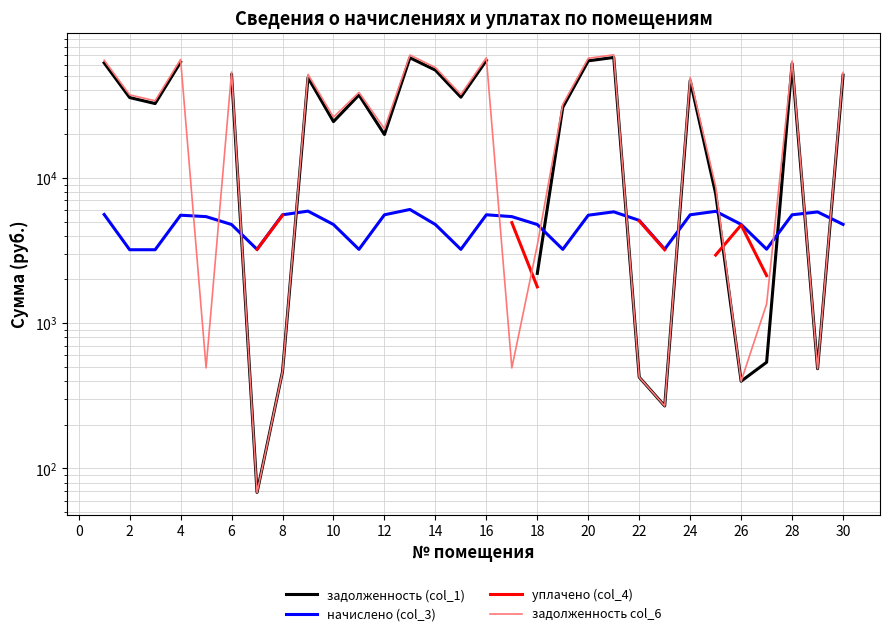

True or false: уплачено (col_4) has more than 2 interior local peaks.

False